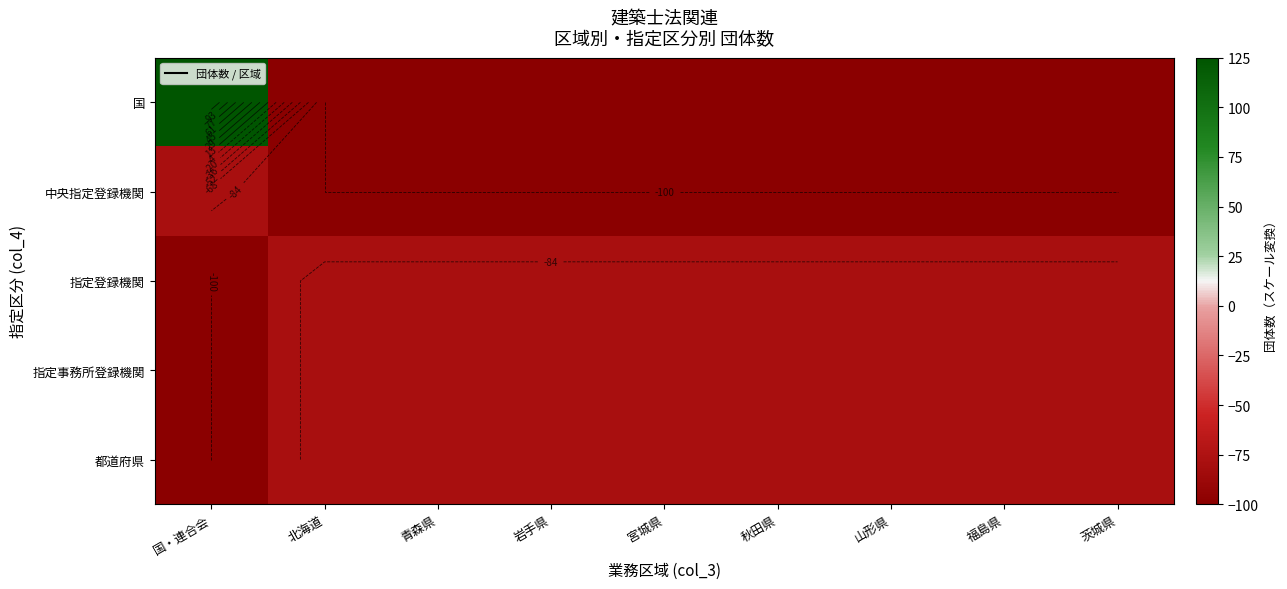

At which category is the sum across all series the highest?

国・連合会